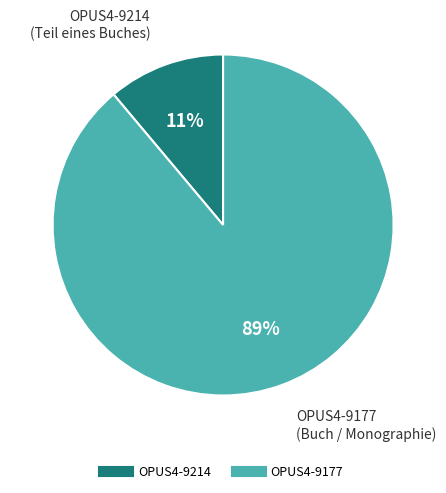

Is it true that OPUS4-9177 is 77% of the pie?

False